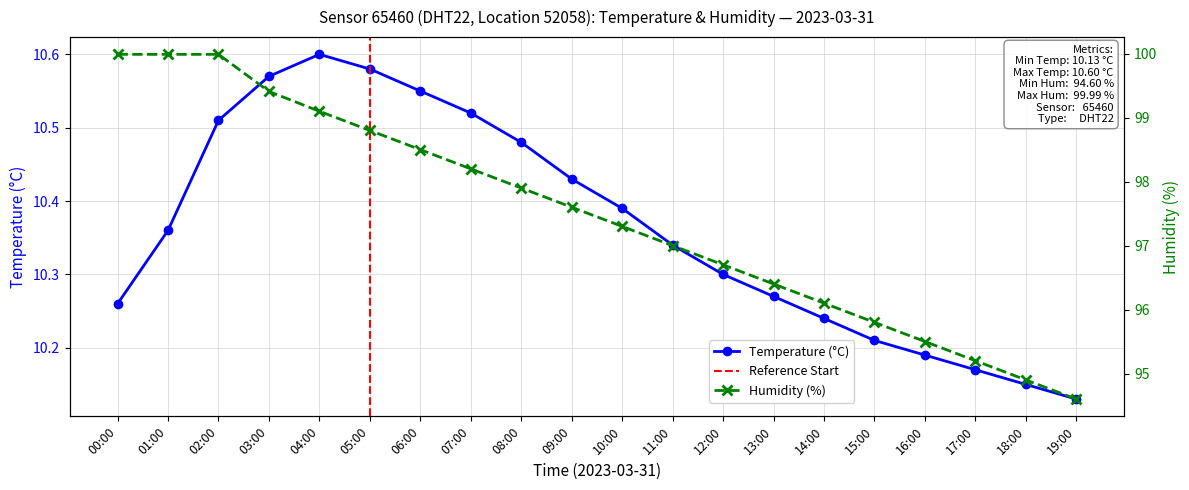

Which series has the largest total across all categories?

humidity